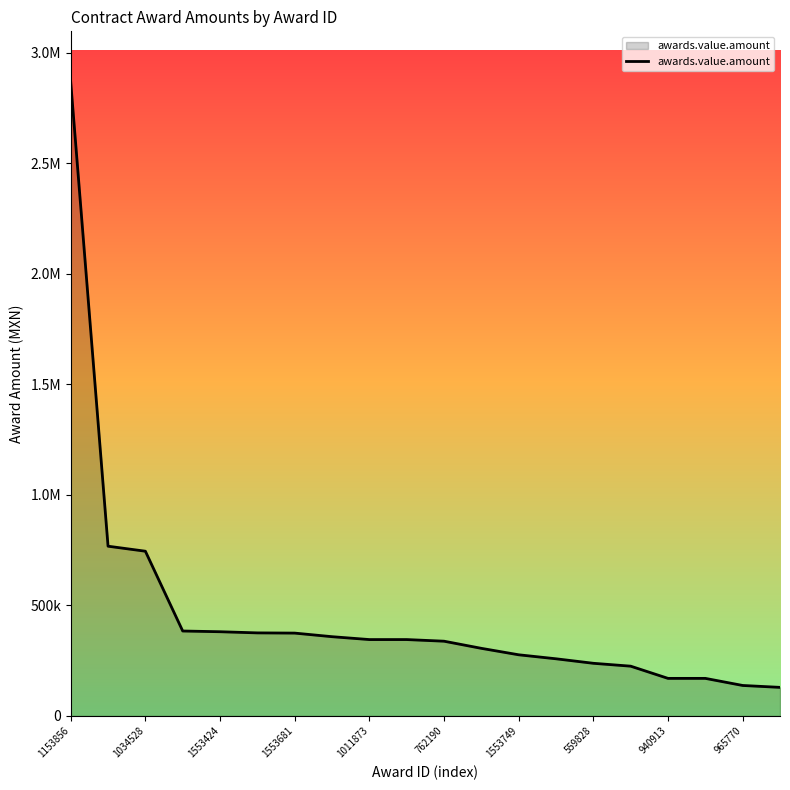

Is this an area chart (filled region under the line)?

Yes